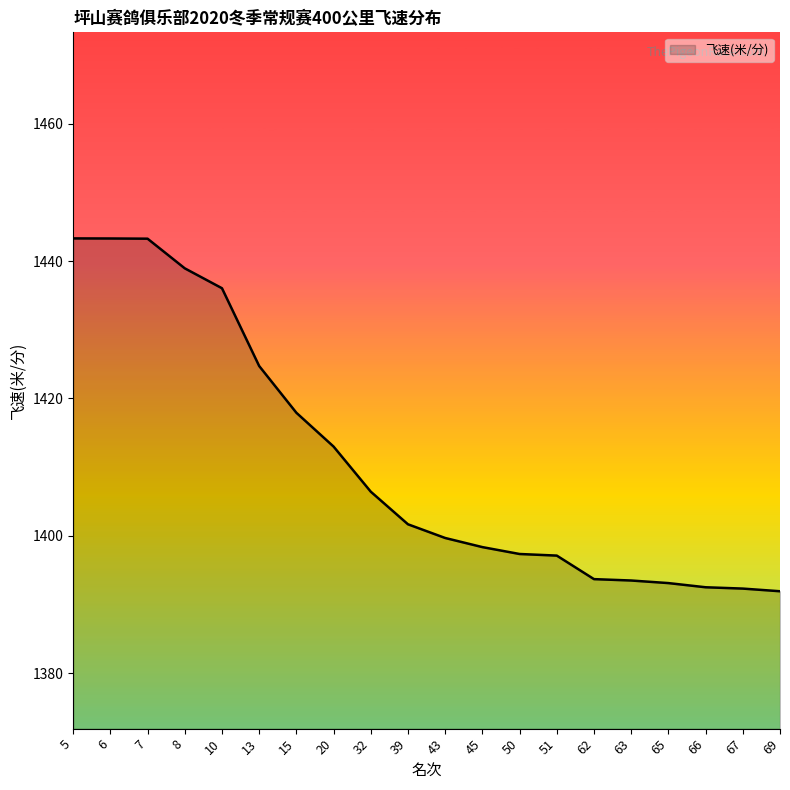

What is the difference between the second highest and second lowest values?

51.0